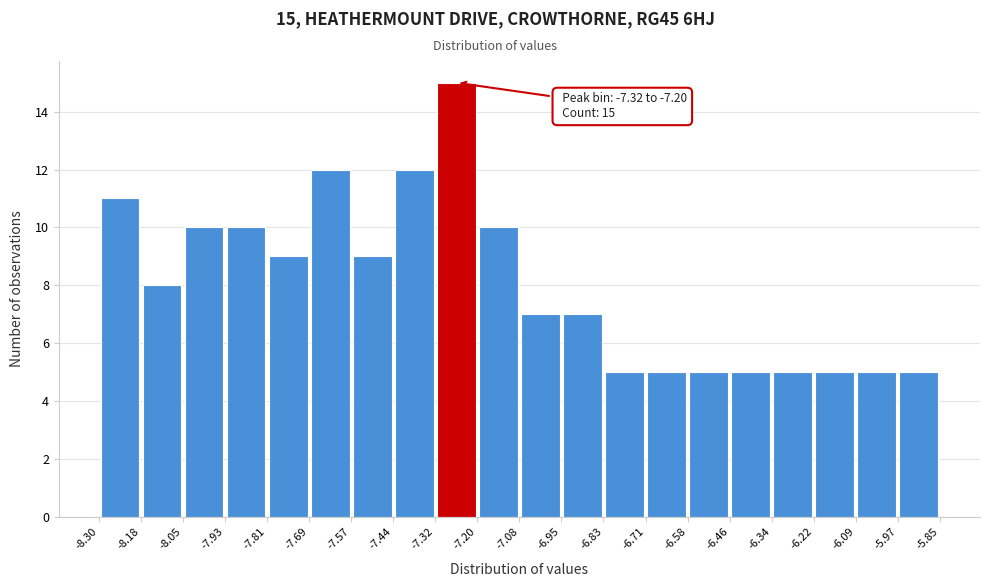

Over which range of the x-axis is the bar tallest?

-7.32 to -7.20